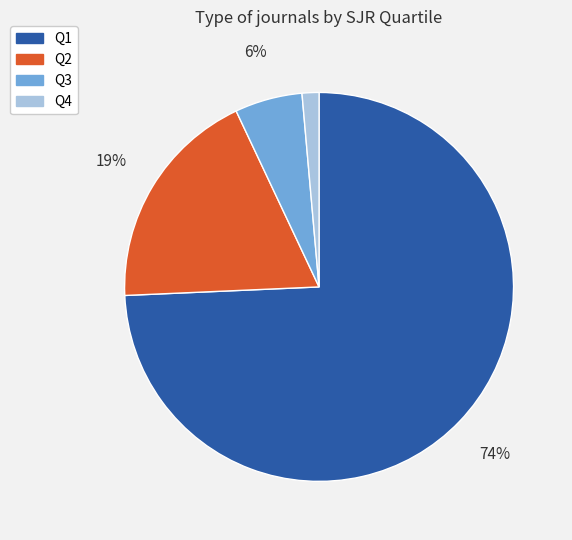

True or false: Q1 accounts for 64% of the total.

False